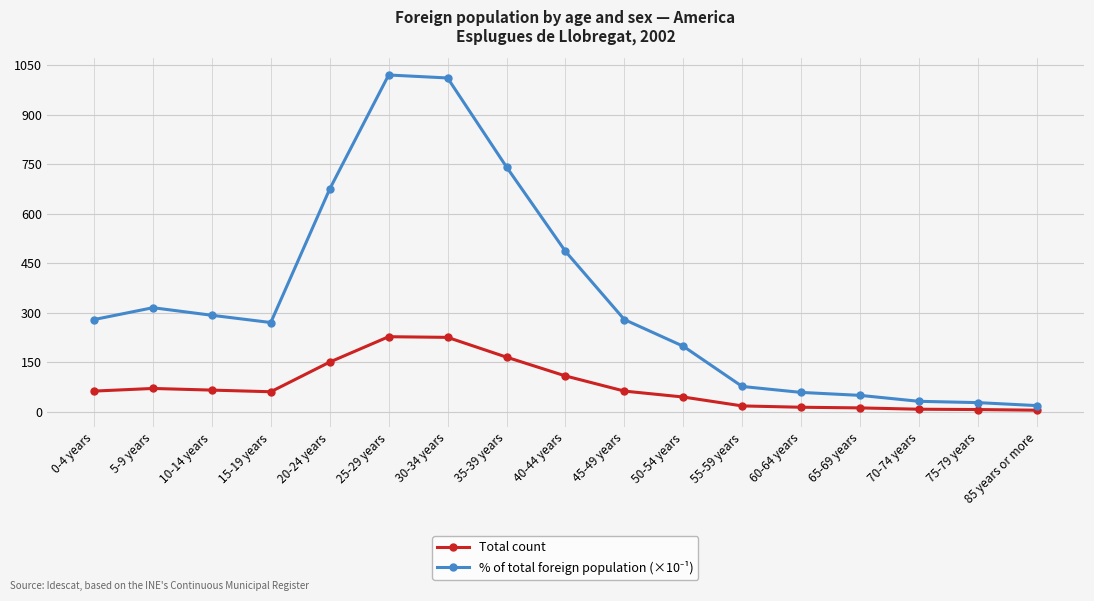

What is the highest value of the Total count series?

227